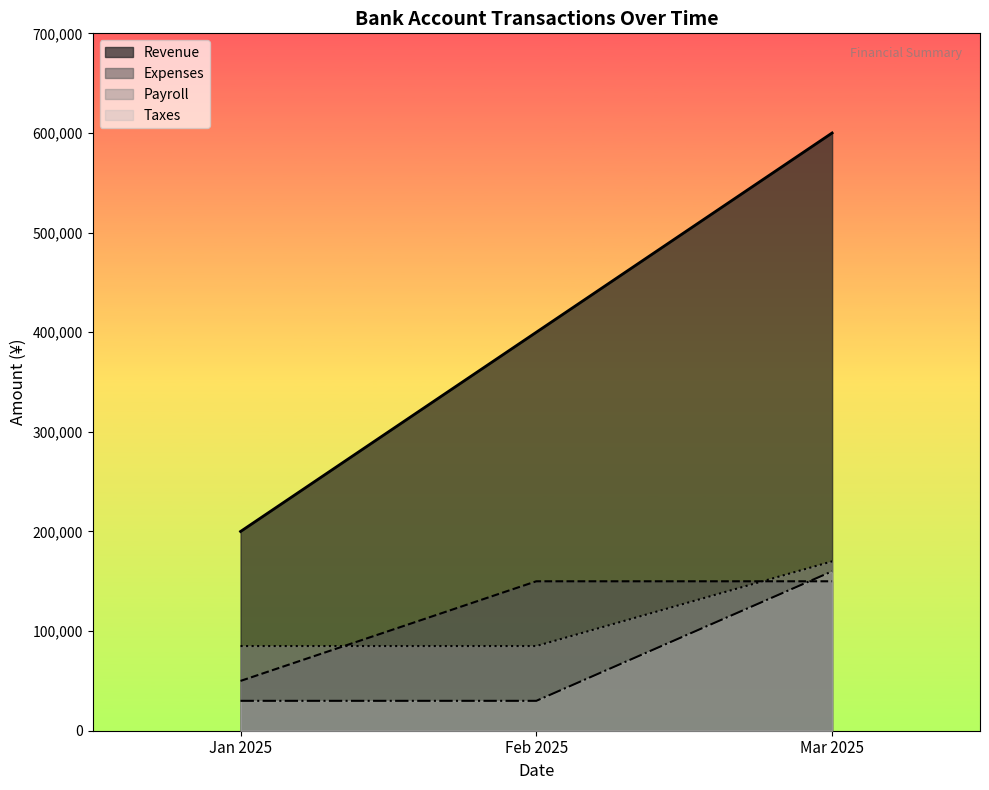

Where is the first local maximum for Payroll?

2025-01-31